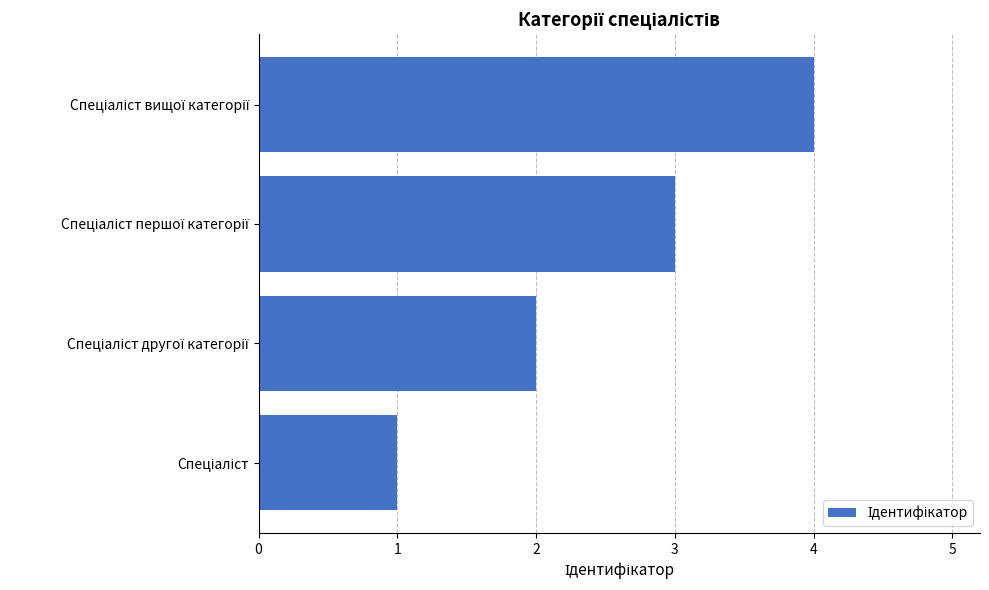

What is the difference between the maximum and minimum values?

3